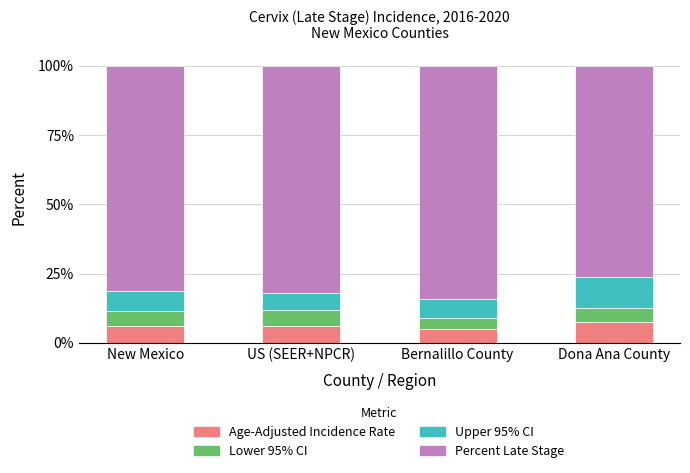

What is the highest value of the Age-Adjusted Incidence Rate series?

7.6